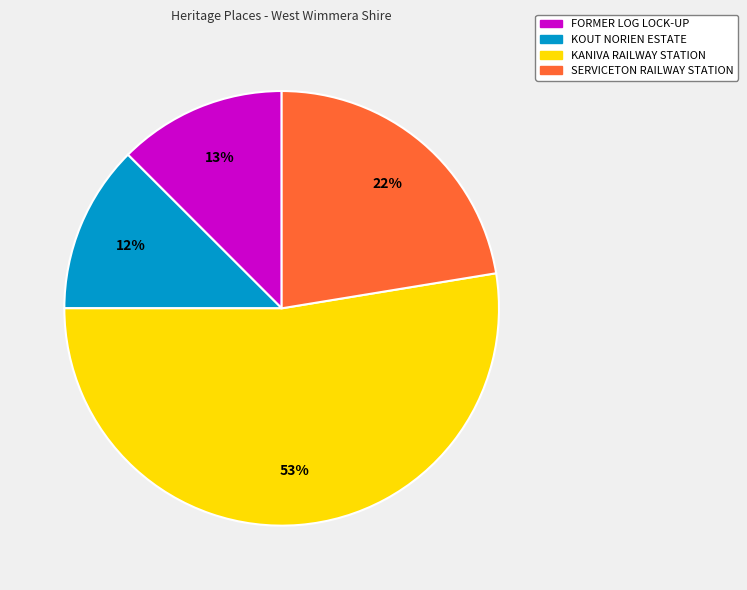

Which category has the biggest portion of the pie?

KANIVA RAILWAY STATION